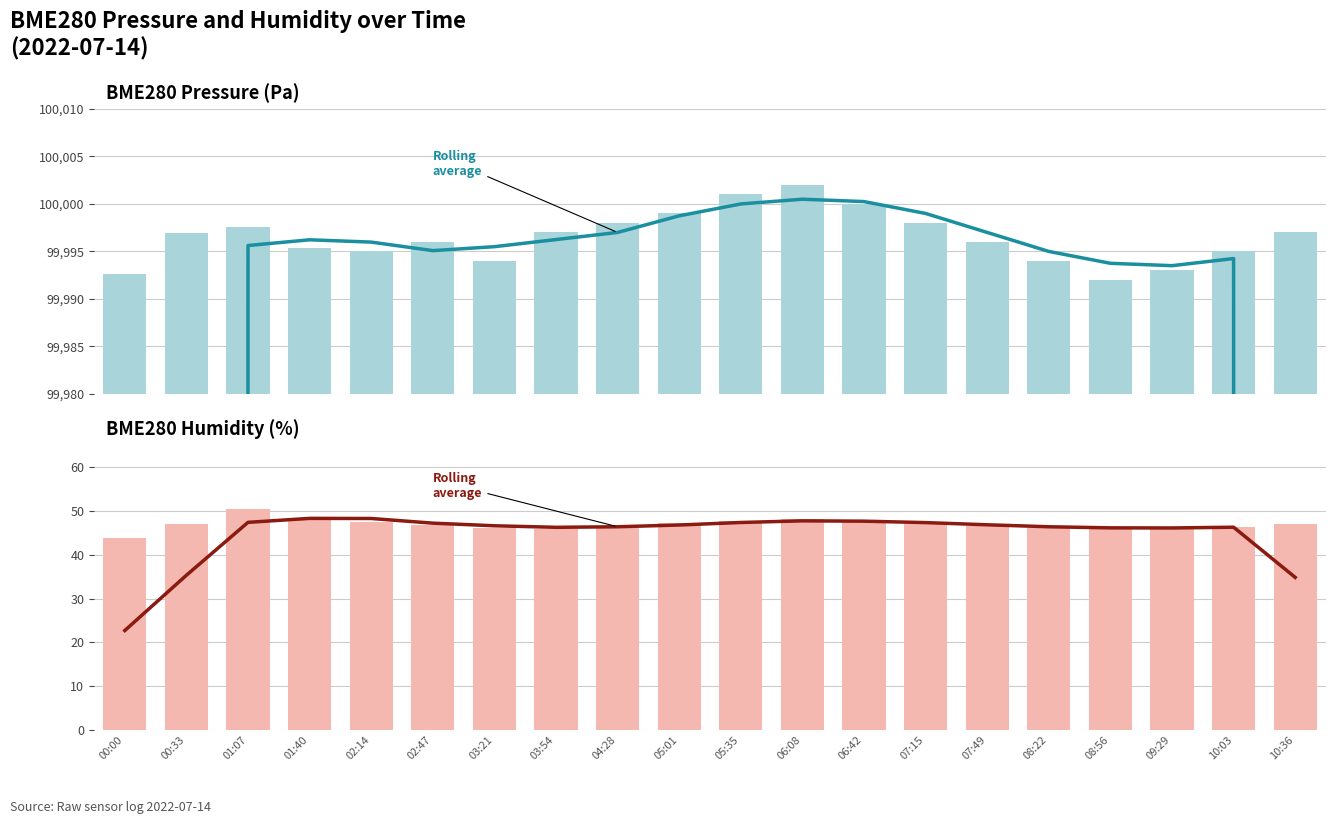

True or false: BME280_humidity has a value of 19.1 at 10:03.

False